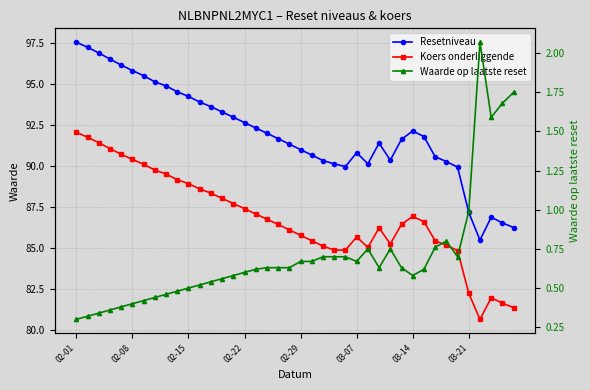

Does the chart have visible grid lines?

Yes